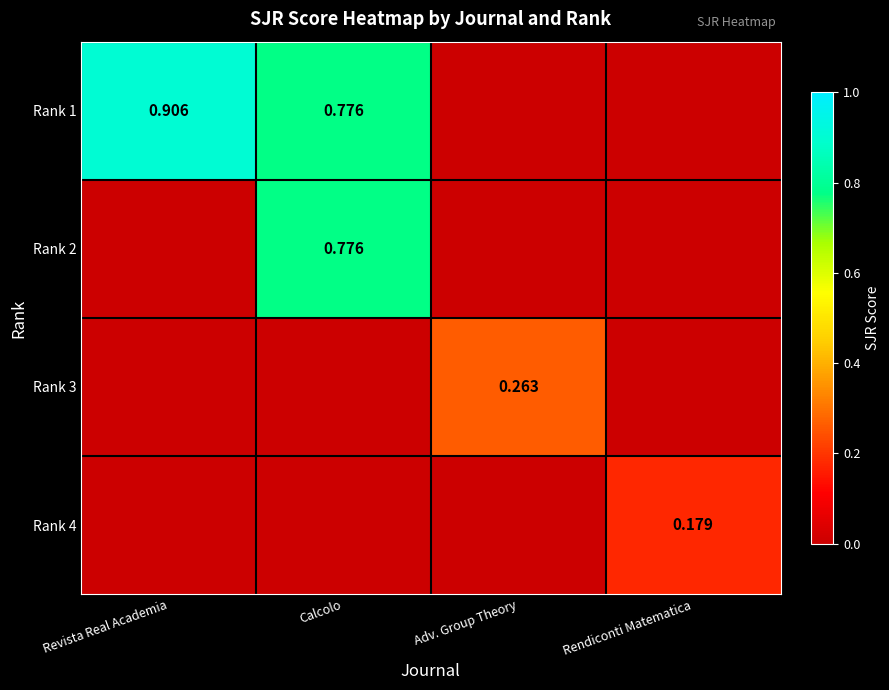

List the series in order of their peak value, lowest first.

Rank 4, Rank 3, Rank 2, Rank 1